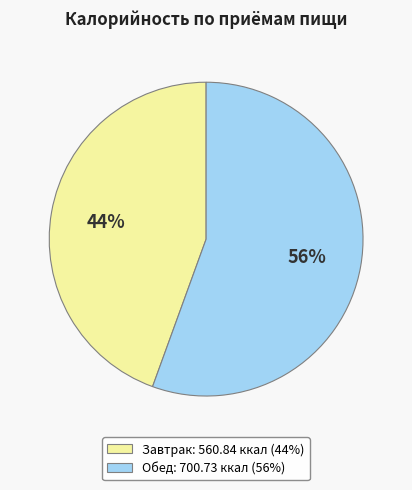

True or false: Обед accounts for 56% of the total.

True